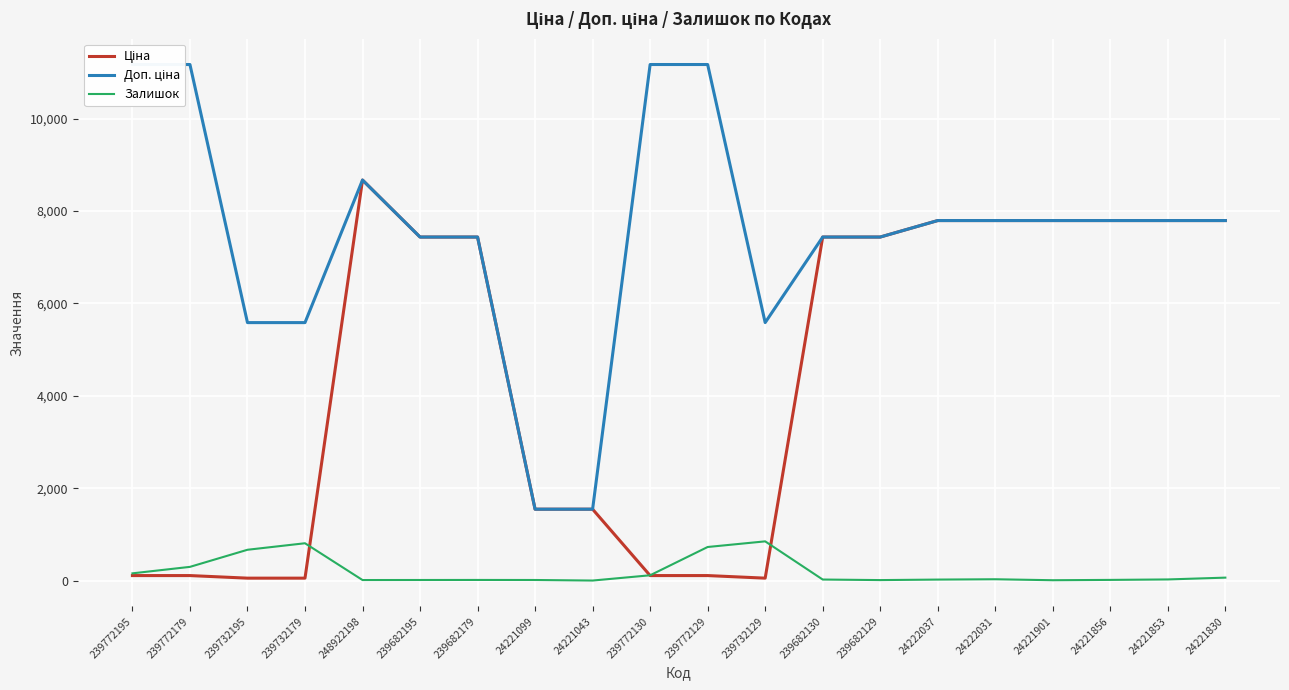

What is the label of the 2nd point from the right?

24221853